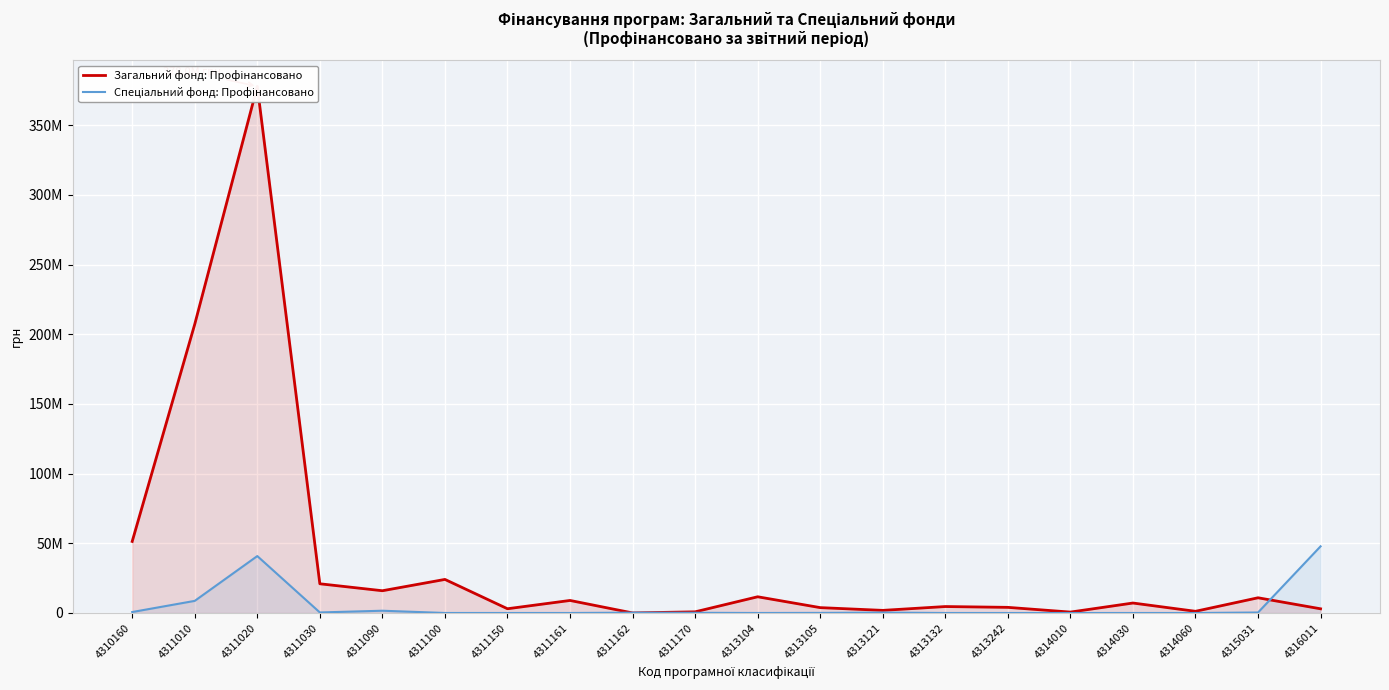

Which series has the largest total across all categories?

Загальний фонд: Профінансовано